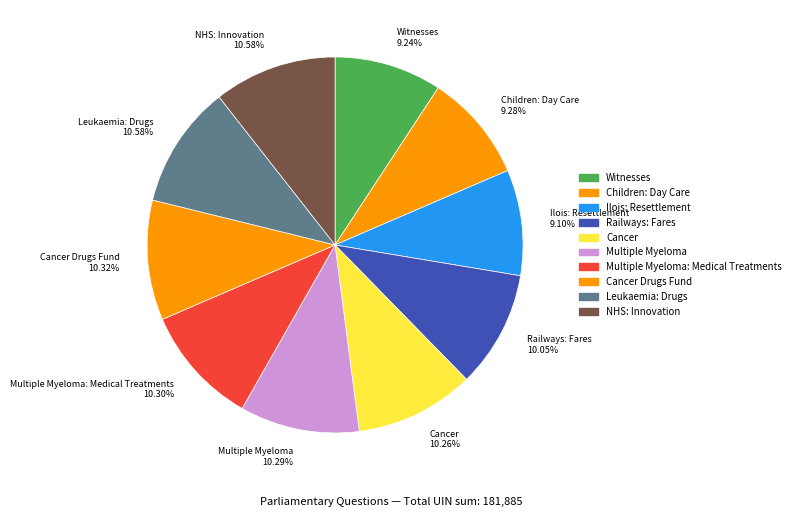

Is there a majority slice in this chart?

No